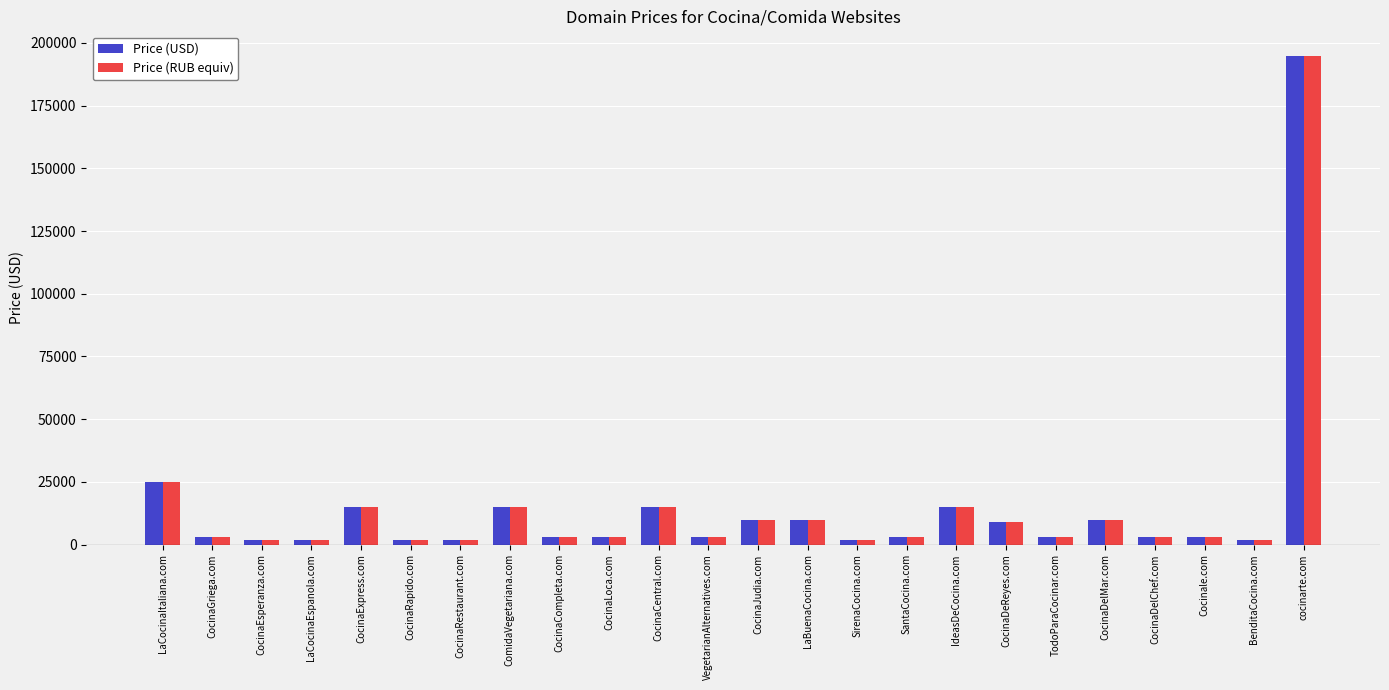

The Price (RUB equiv) series shows 2424 at CocinaDeReyes.com. True or false?

False